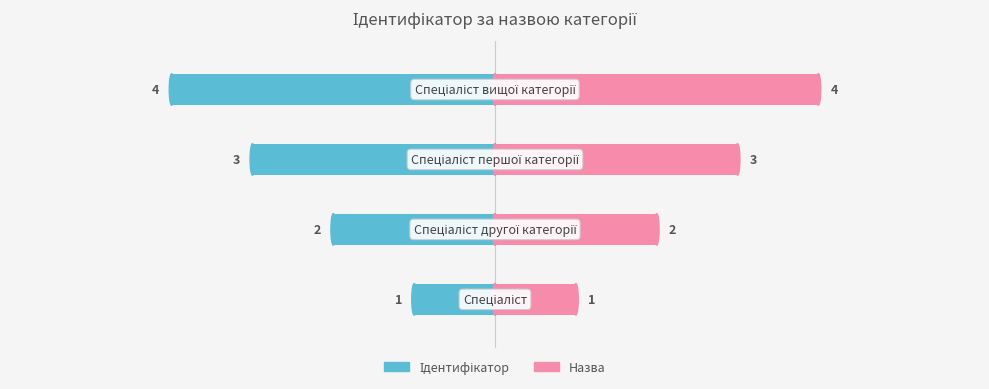

What is the maximum value shown in the chart?

4